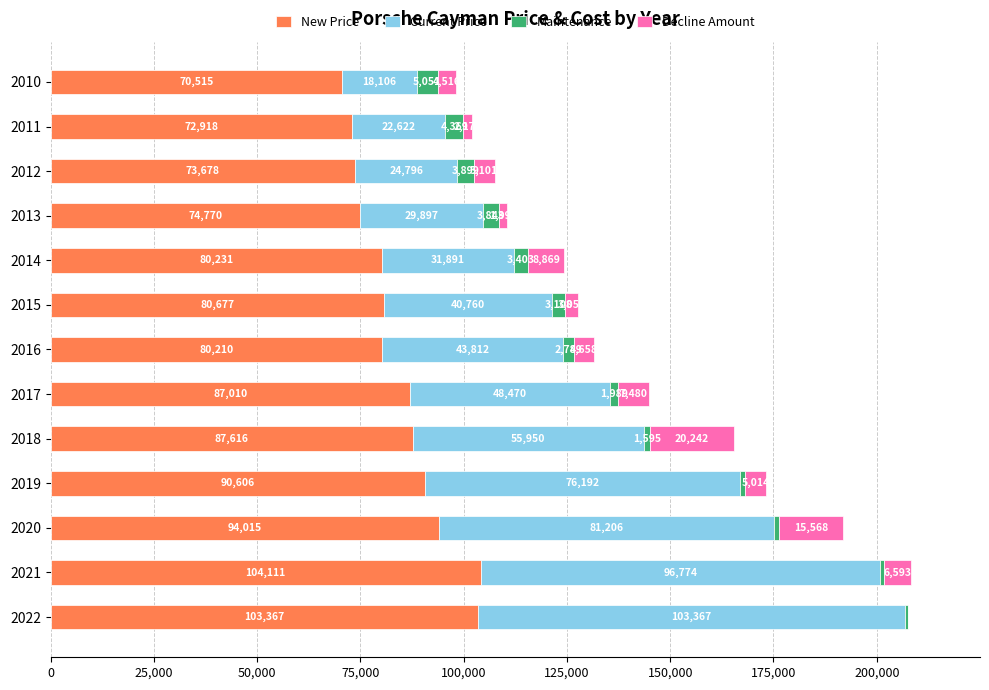

What is the highest value of the New Price series?

104111